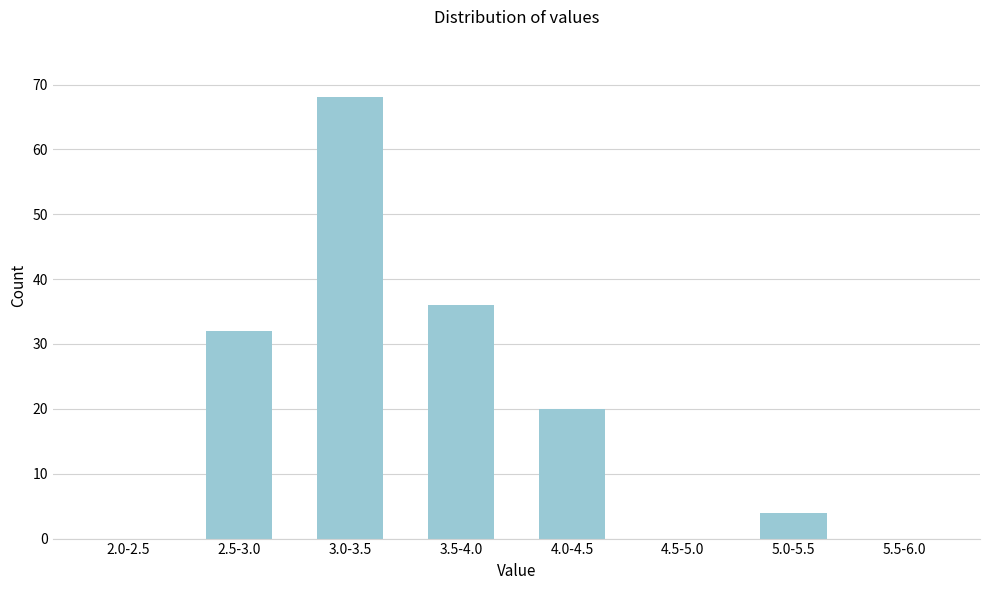

Reading left to right, list all the values displayed in this chart.

2.0-2.5=0	2.5-3.0=32	3.0-3.5=68	3.5-4.0=36	4.0-4.5=20	4.5-5.0=0	5.0-5.5=4	5.5-6.0=0